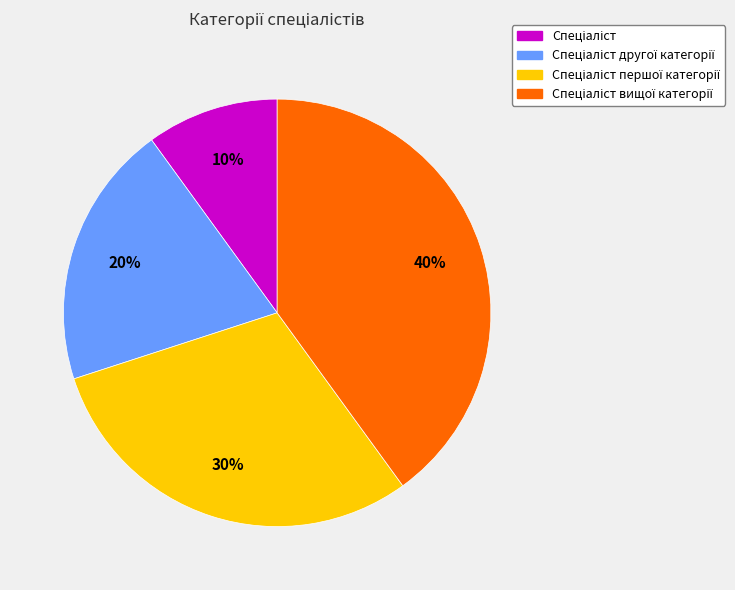

To the nearest percent, what is the difference between the largest and smallest slice percentages?

30%